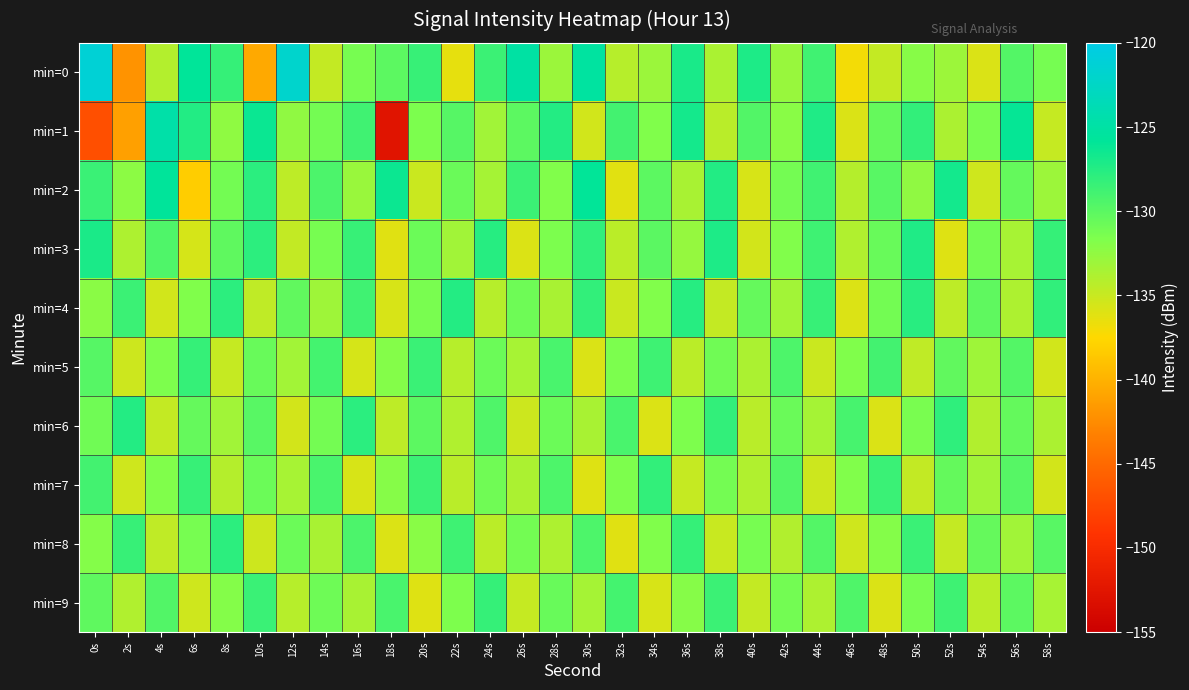

Rank the series at 14s from highest to lowest value.

min=5, min=7, min=2, min=9, min=1, min=6, min=3, min=4, min=8, min=0